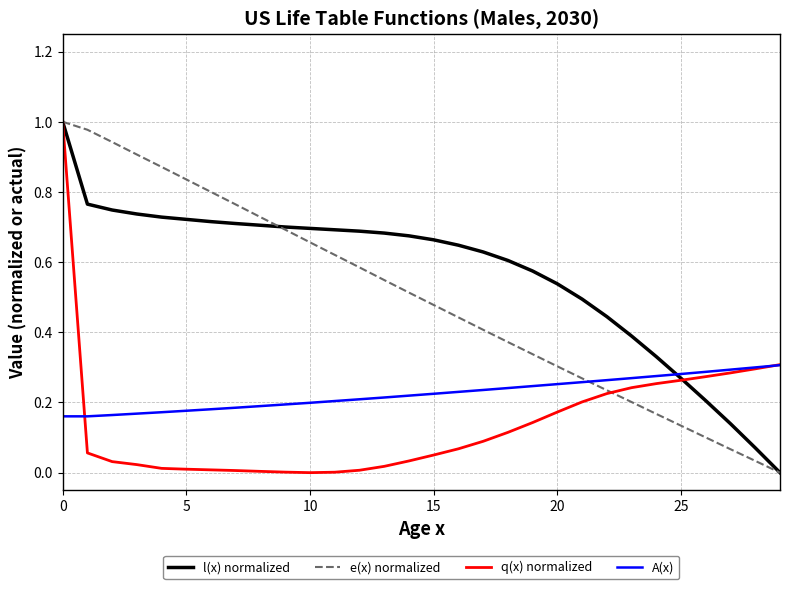

List the series in order of their overall mean, highest first.

l(x) normalized, e(x) normalized, A(x), q(x) normalized